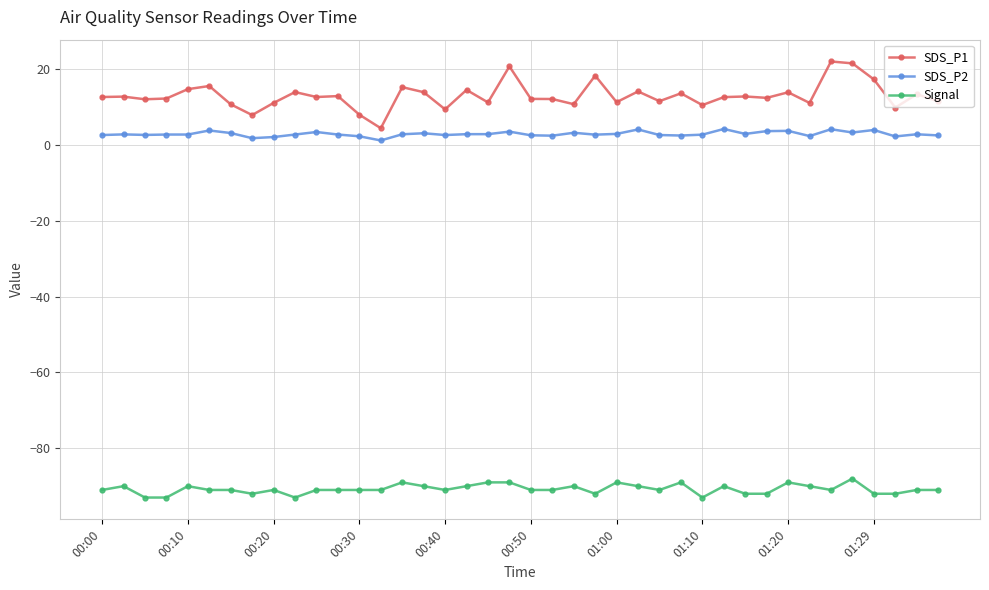

What is the value of the Signal point at the 5th from the left?

-90.0